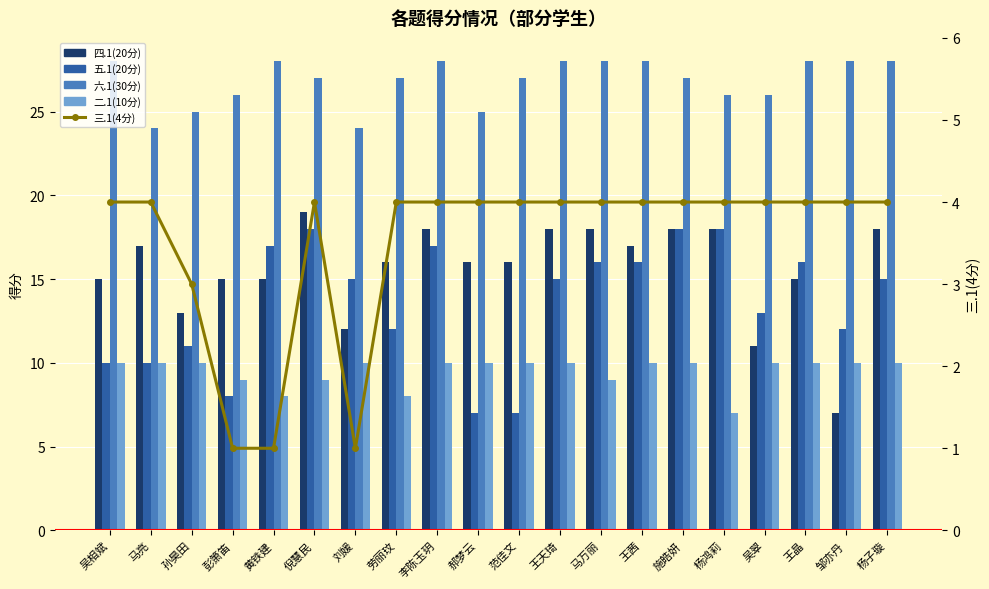

What is the label of the 9th bar from the right?

王天琦